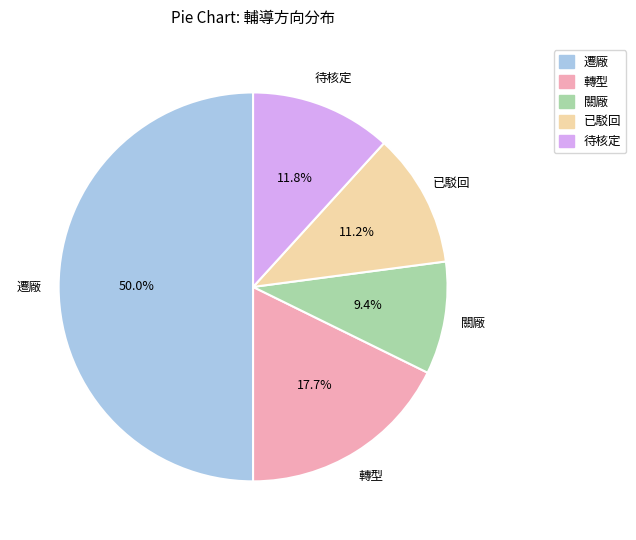

To the nearest percent, what portion does 已駁回 represent?

11%